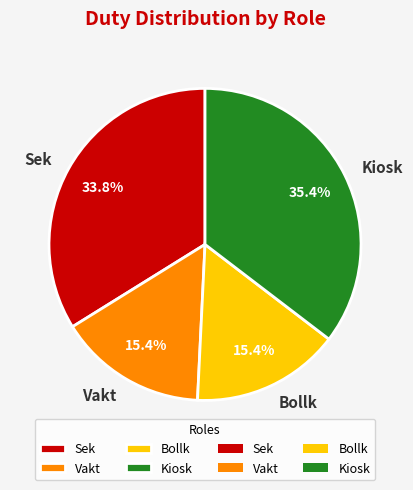

Count the number of slices in the pie.

4